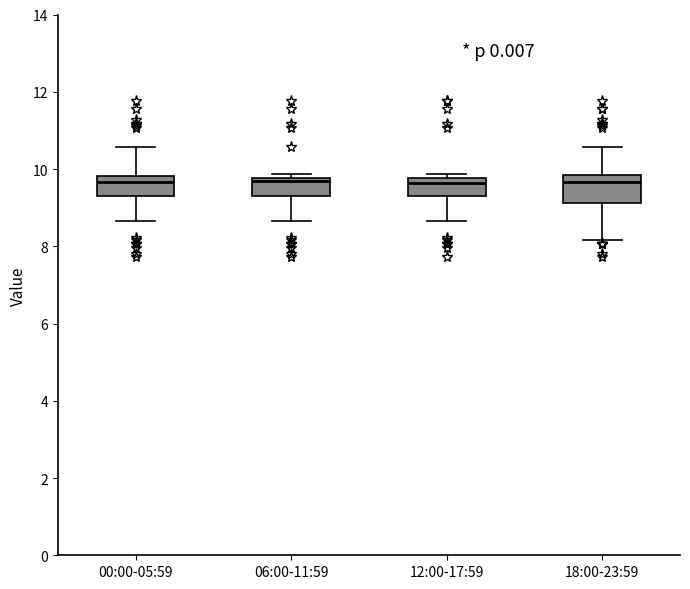

Where does the median line of the box for 18:00-23:59 sit on the y-axis? The values are not printed on the chart, so give them approximately, as read against the axis.

9.6